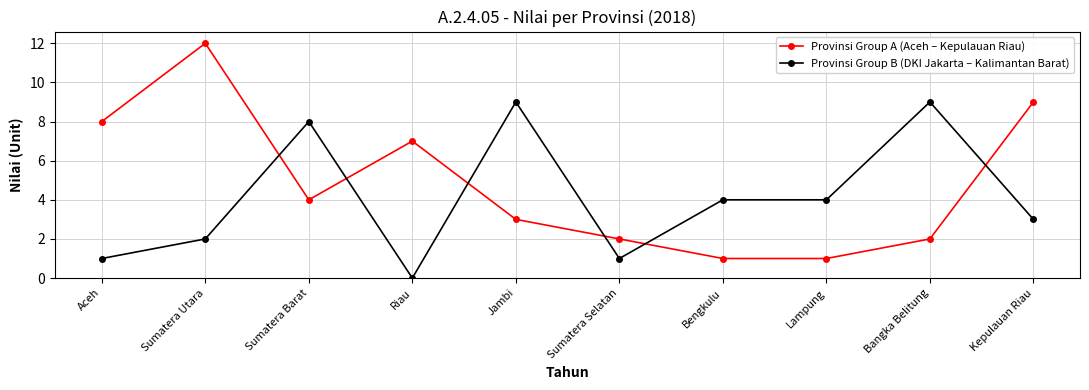

What is the difference between the second highest and second lowest values in the Provinsi Group A (Aceh – Kepulauan Riau) series?

8